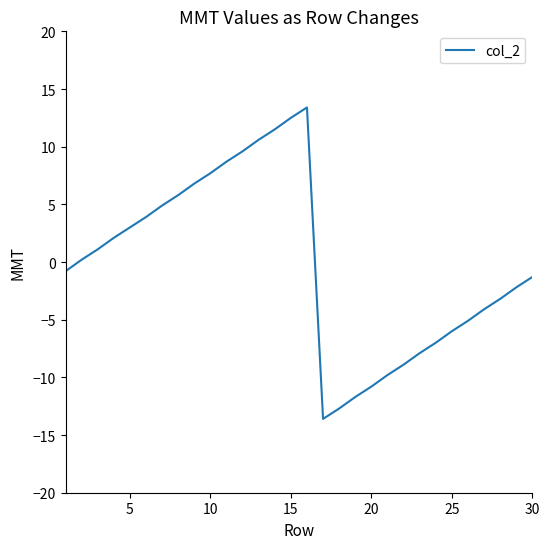

What is the difference between the maximum and minimum values?

27.0